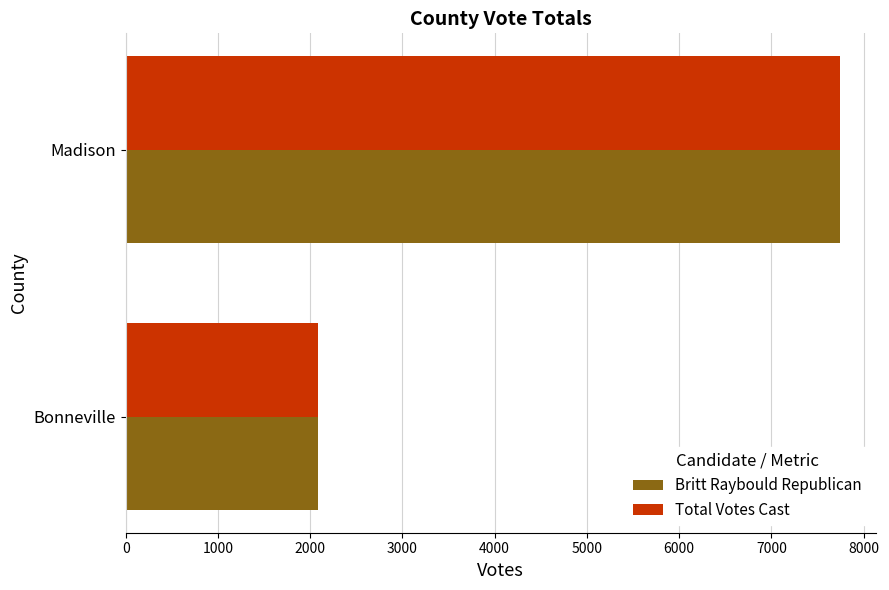

At which category is the sum across all series the highest?

Madison